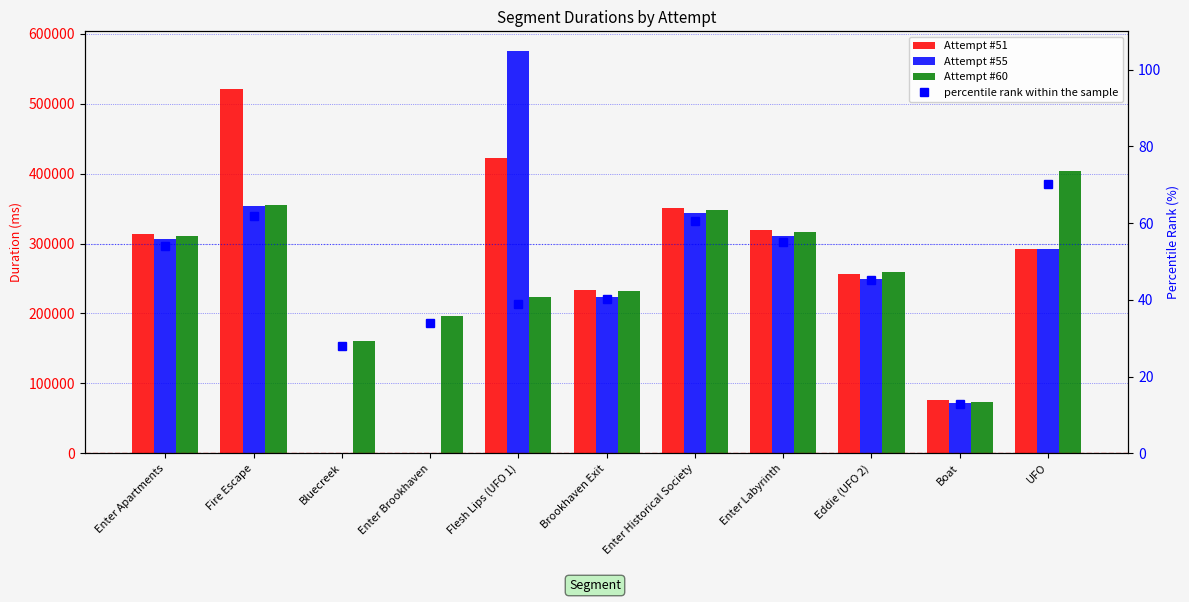

Reading left to right, extract all data points from this chart.

Attempt #51: 313999.0	521642.0	0.0	0.0	422147.0	234010.0	351552.0	319082.0	257043.0	76587.0	291744.0
Attempt #55: 307263.0	353086.0	0.0	0.0	574925.0	223093.0	344390.0	310235.0	250037.0	71554.0	292340.0
Attempt #60: 311102.0	355451.0	160098.0	195865.0	223637.0	231815.0	347459.0	316215.0	259134.0	73297.0	404069.0
percentile rank within the sample: 54.1	61.8	27.8	34.1	38.9	40.3	60.4	55.0	45.1	12.7	70.3